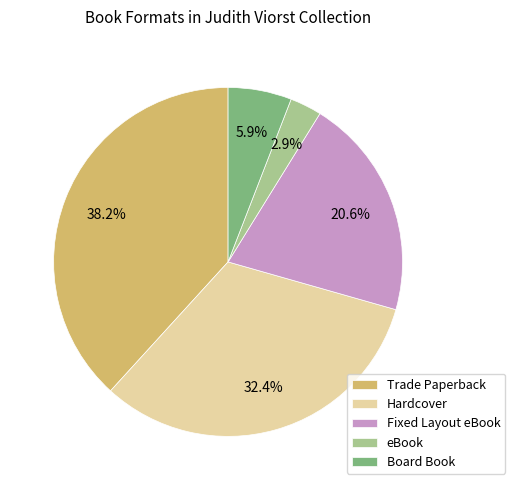

Which slice is the smallest?

eBook